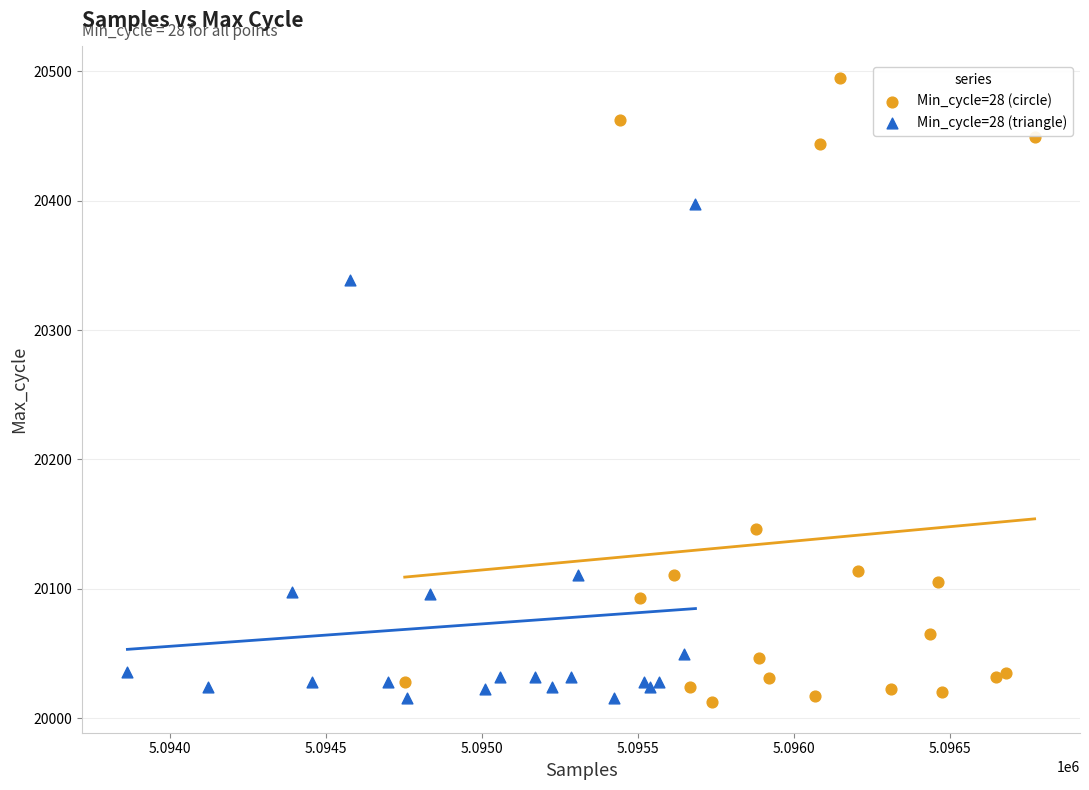

Which series has the largest Y range (max minus min)?

Min_cycle=28 (circle)